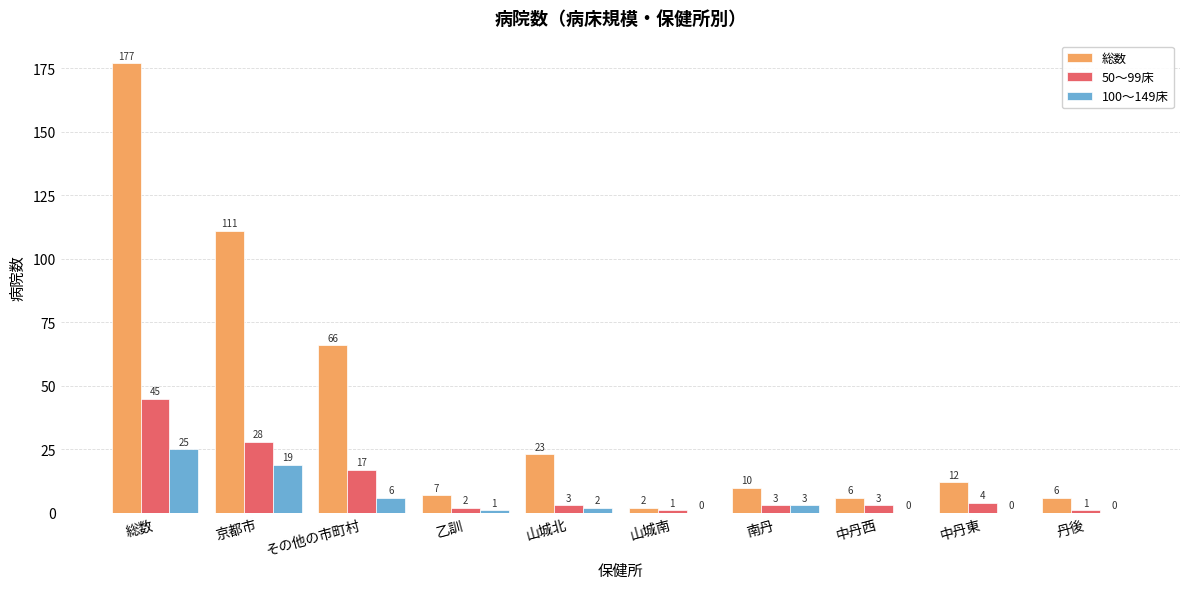

At which category is the sum across all series the highest?

総数